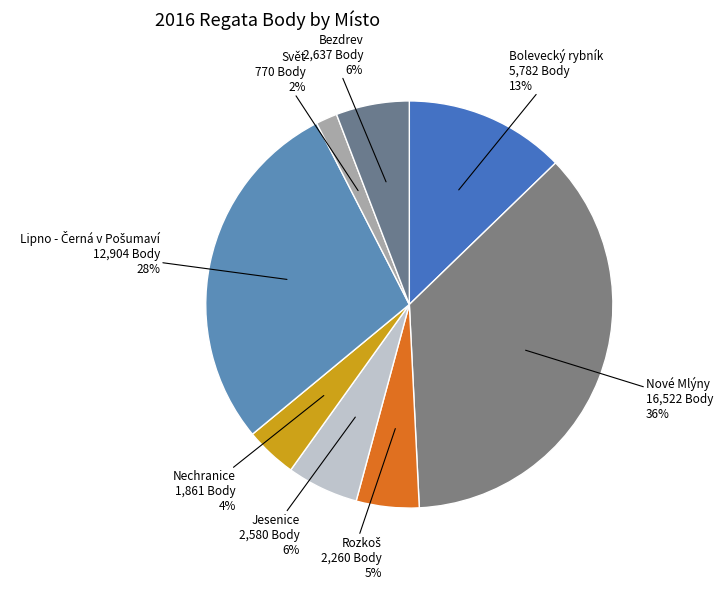

To the nearest percent, what portion does Nechranice represent?

4%